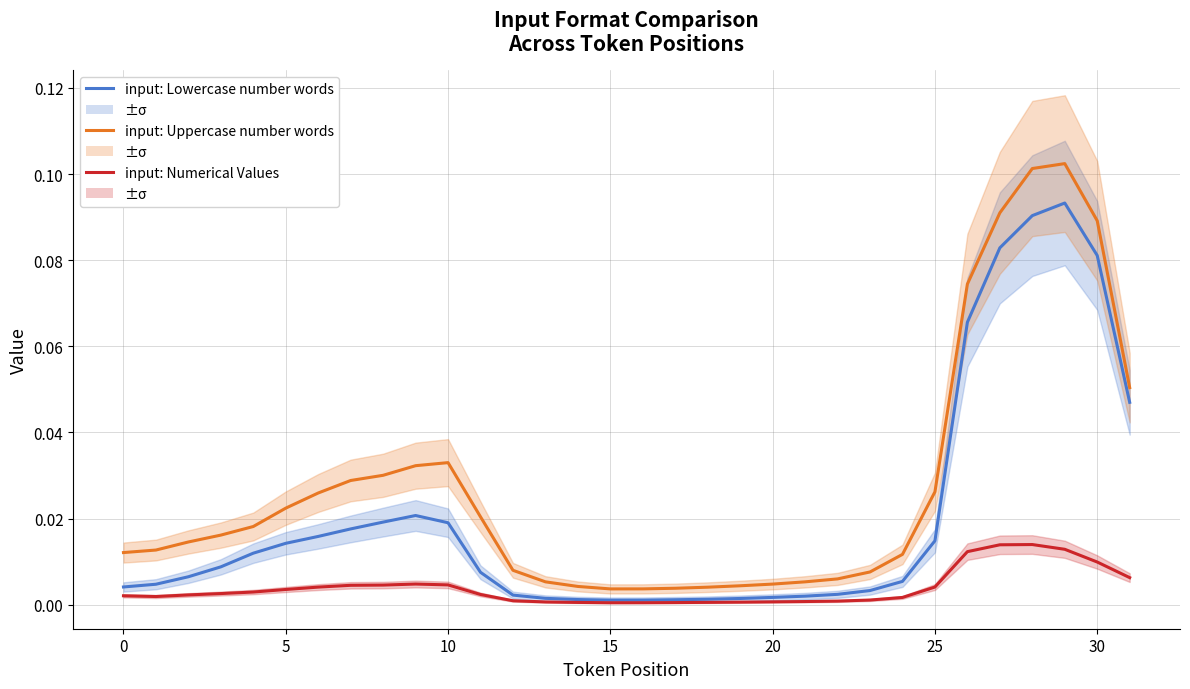

Between 9 and 15, which is larger?

9